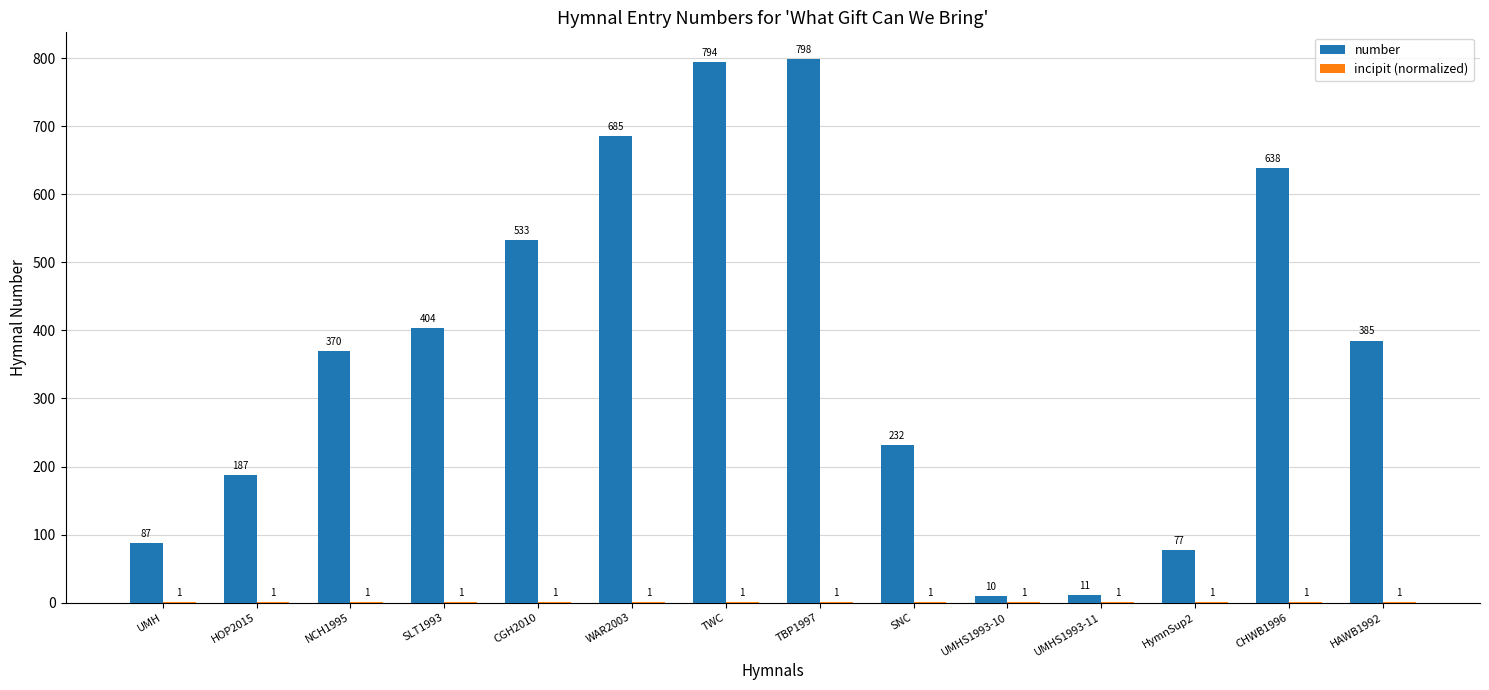

Count the number of data series in this chart.

2